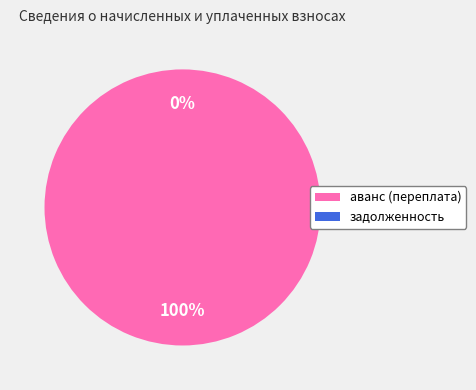

Which has a higher value, аванс (переплата) or задолженность?

аванс (переплата)